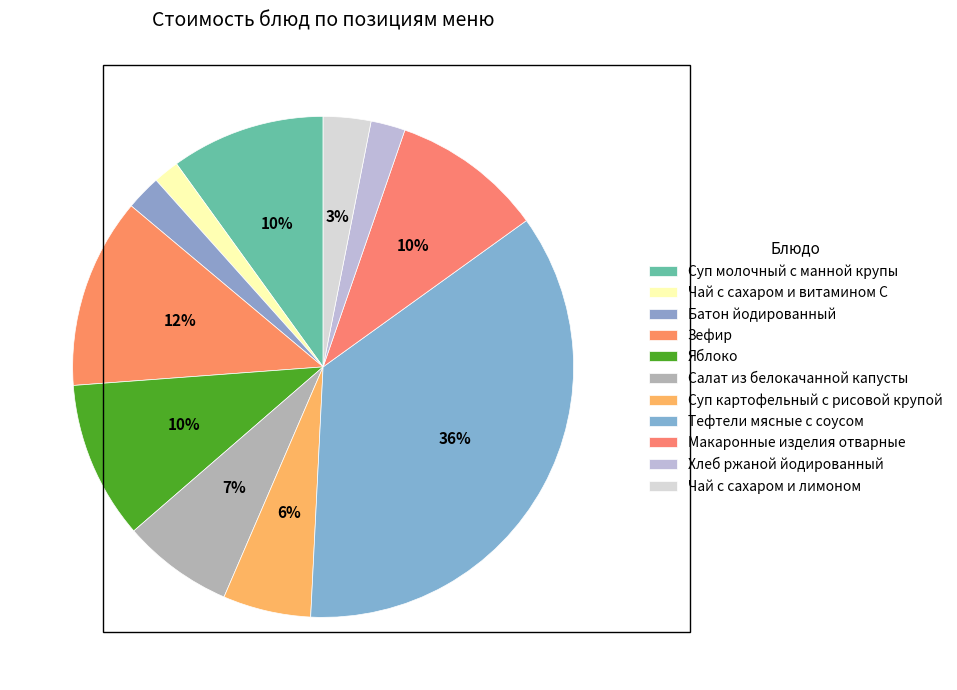

How many slices are in this pie chart?

11